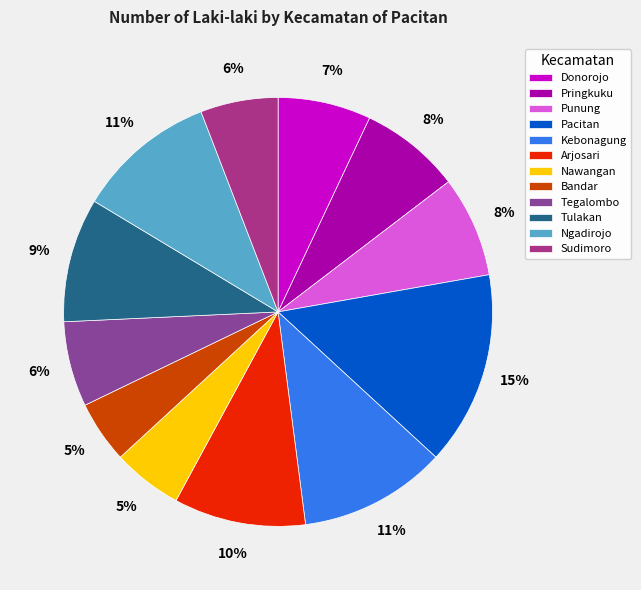

Do Donorojo and Kebonagung together represent more than half of the pie?

No